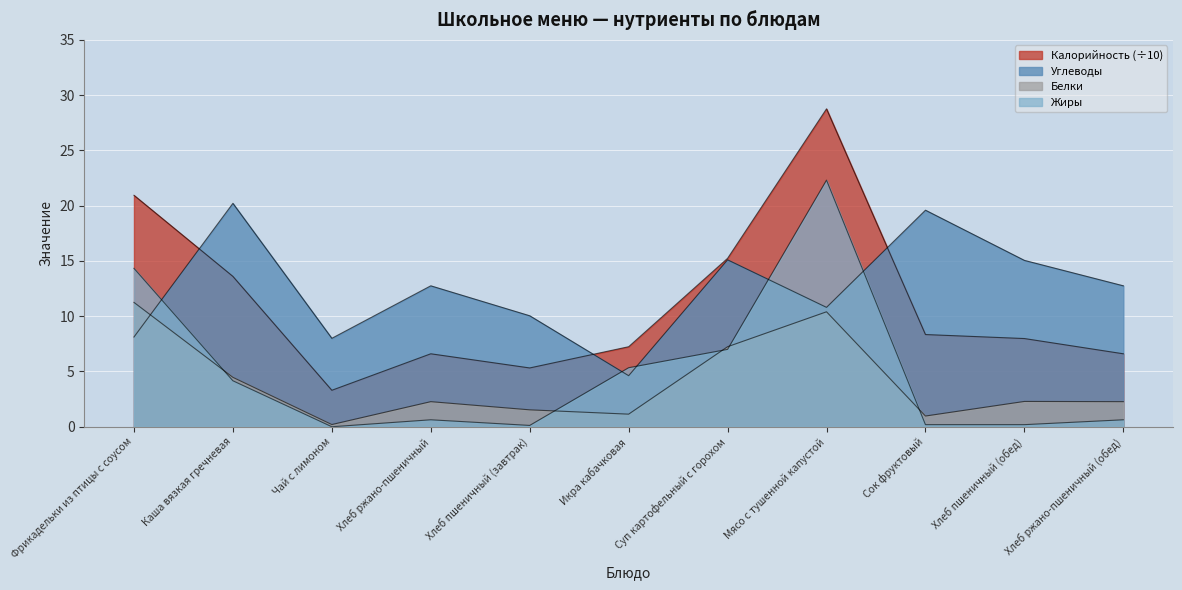

Which category has the highest value in the Жиры series?

Мясо с тушенной капустой